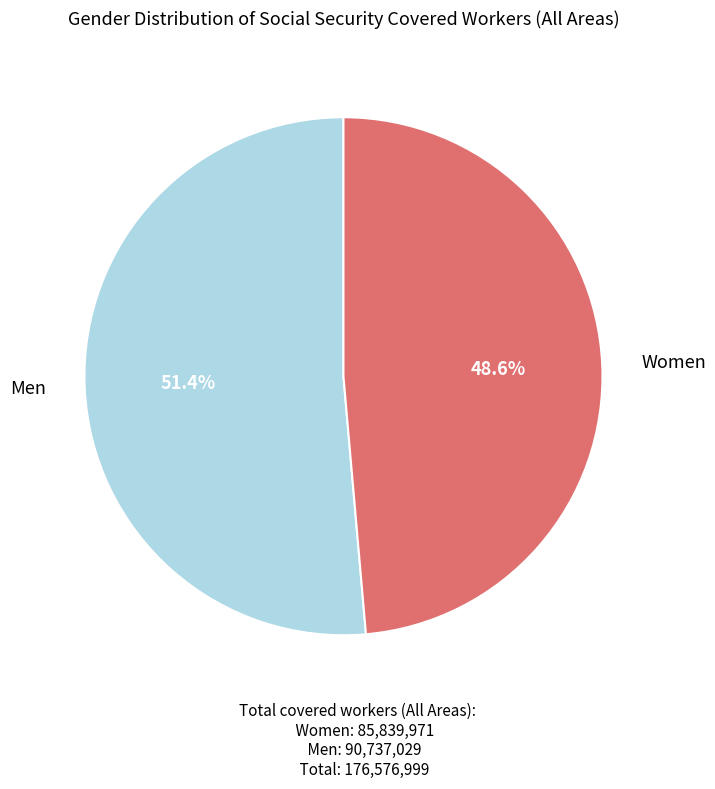

Does any single category account for the majority?

Yes